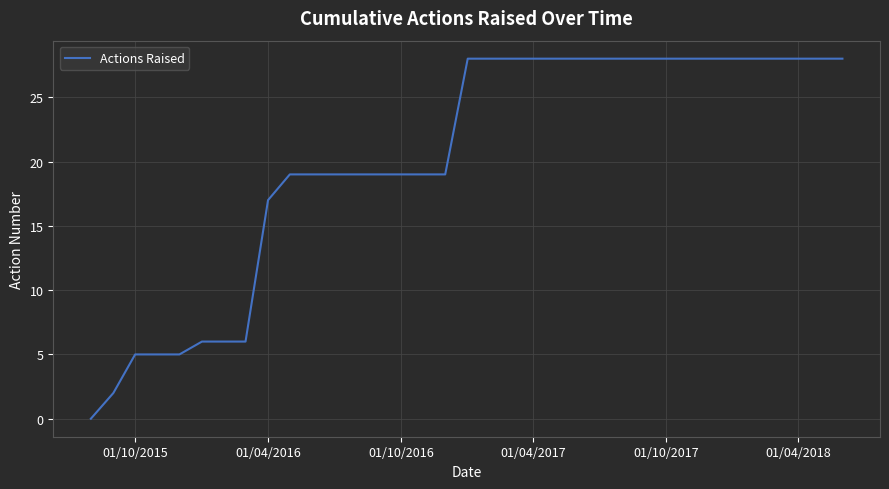

True or false: the data shows 5 at 01/10/2016.

False